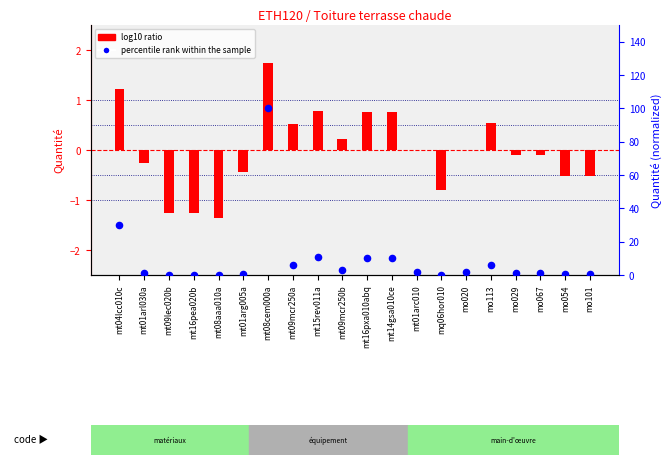

What are all the series names shown in the legend?

log10 ratio, percentile rank within the sample